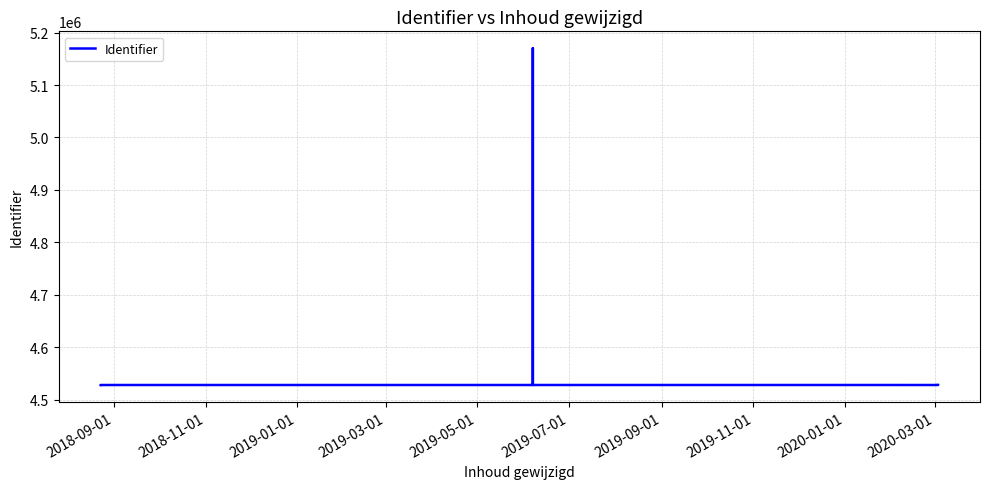

How many lines are shown in the chart?

1